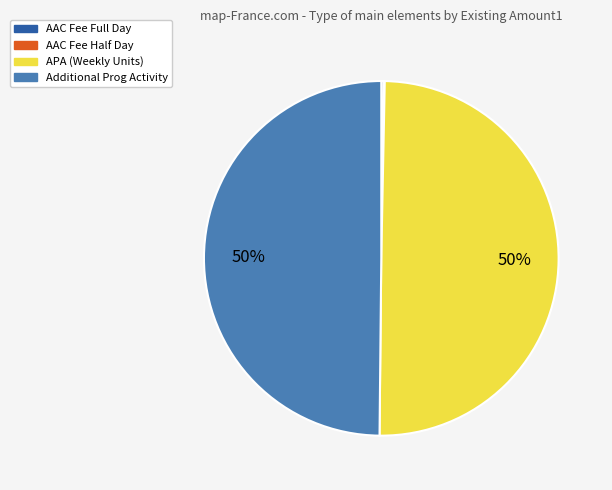

To the nearest percent, what is the average slice percentage?

25%